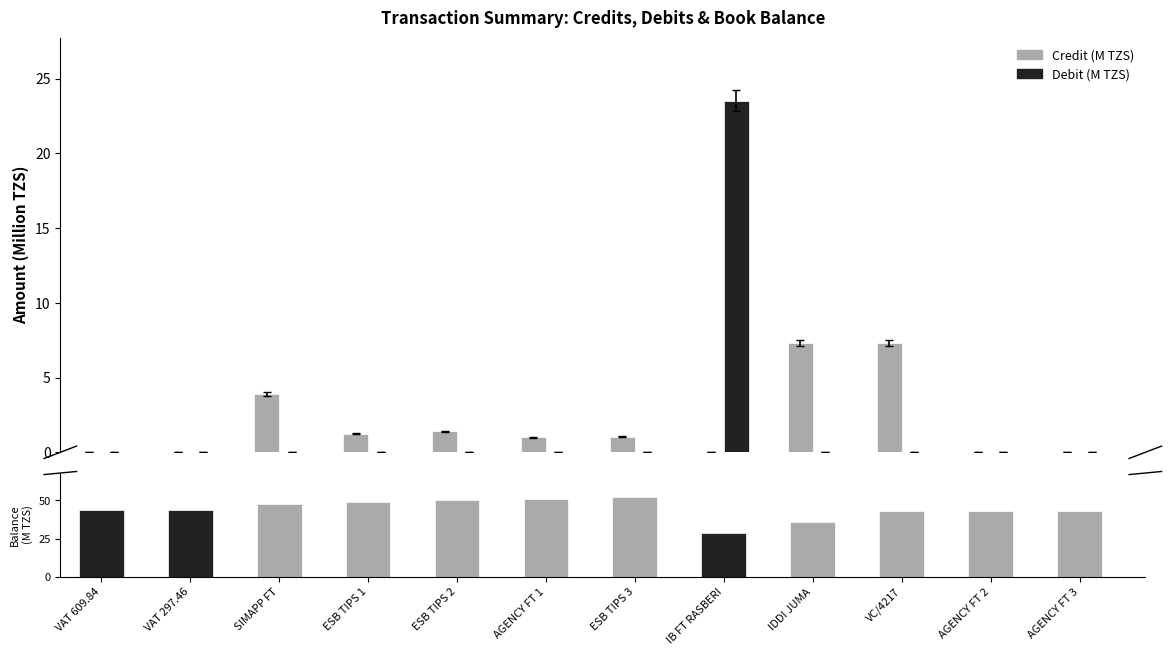

What is the label of the 3rd bar from the right?

VC/4217